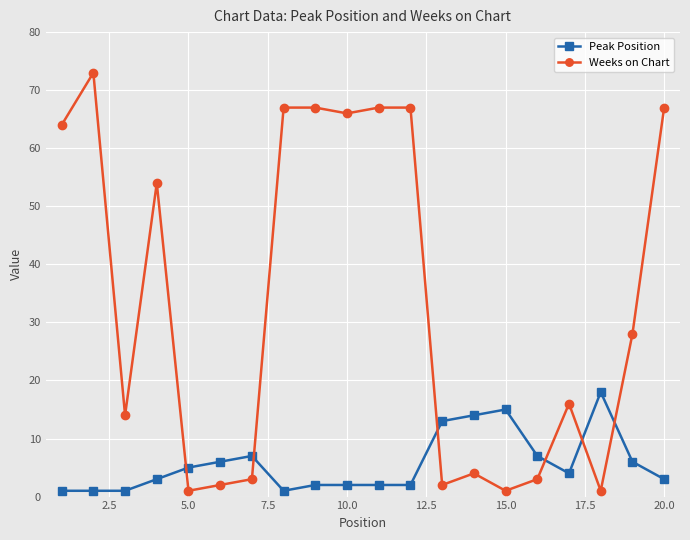

How many lines are shown in the chart?

2